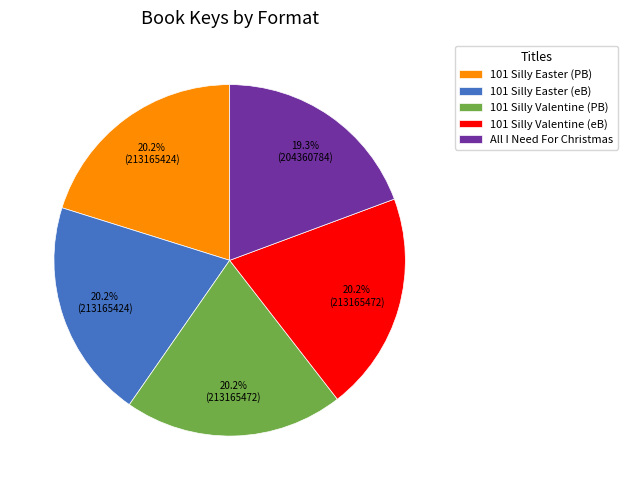

How many slices are in this pie chart?

5